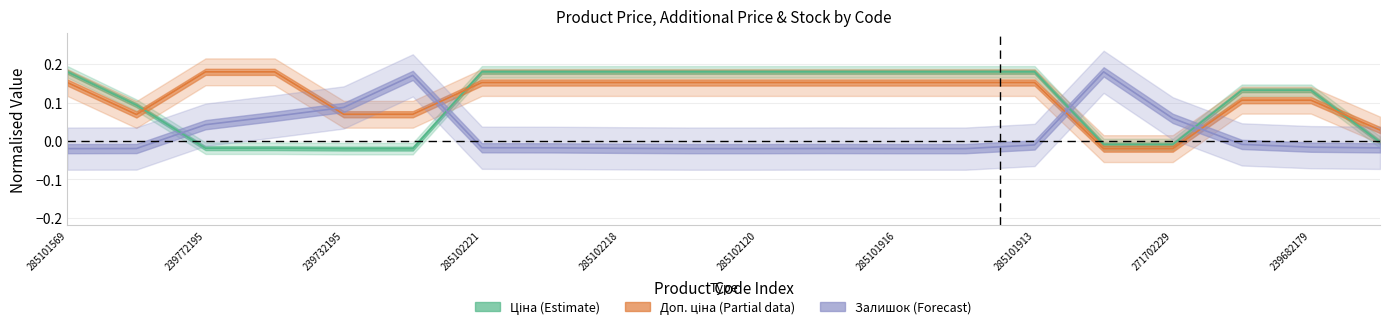

Which series has the widest spread of values?

Ціна